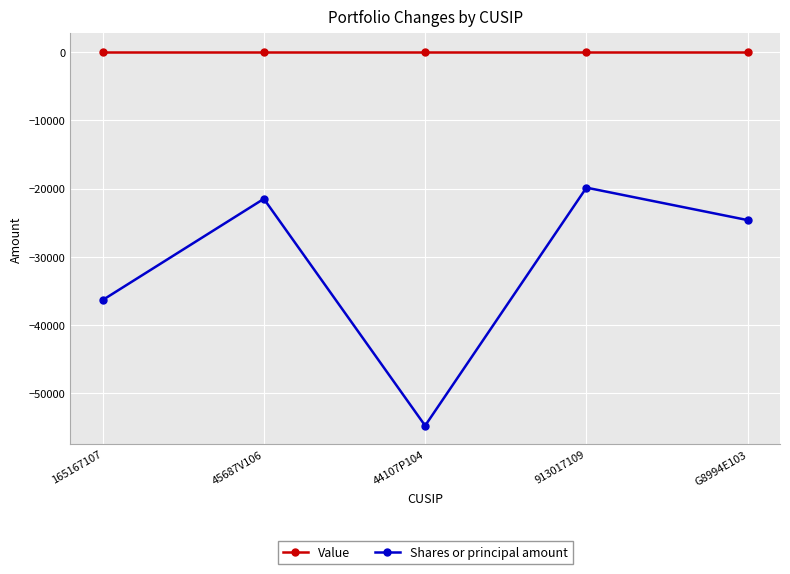

Is this an area chart (filled region under the line)?

No